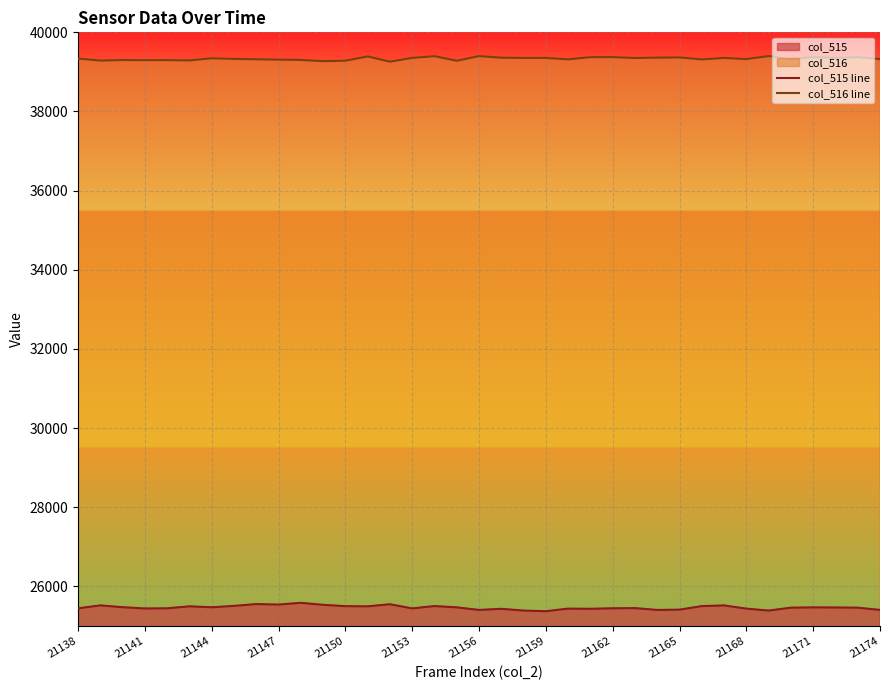

What is the highest value of the col_516 line series?

39401